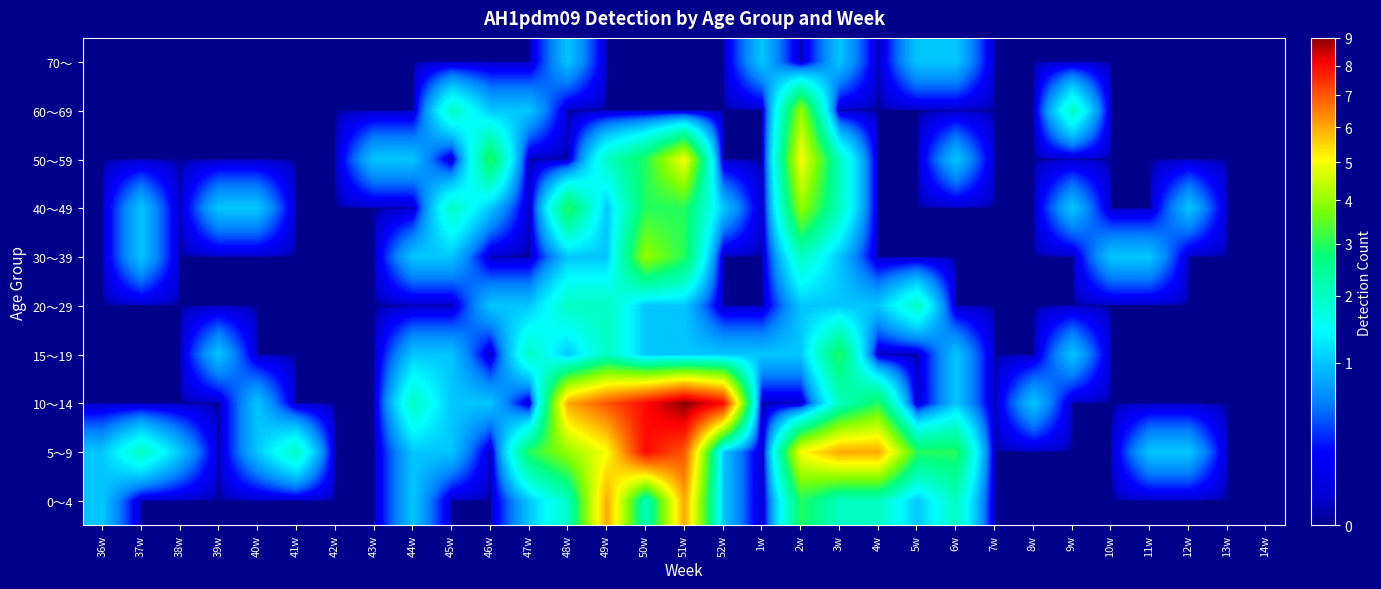

Reading left to right, list all the values displayed in this chart.

0～4: 36w=1	37w=0	38w=0	39w=0	40w=0	41w=0	42w=0	43w=0	44w=1	45w=0	46w=0	47w=1	48w=2	49w=6	50w=2	51w=6	52w=1	1w=0	2w=3	3w=2	4w=2	5w=1	6w=2	7w=0	8w=0	9w=0	10w=0	11w=0	12w=0	13w=0	14w=0
5～9: 36w=1	37w=2	38w=1	39w=0	40w=1	41w=2	42w=0	43w=0	44w=1	45w=1	46w=0	47w=3	48w=4	49w=5	50w=8	51w=7	52w=1	1w=0	2w=5	3w=6	4w=6	5w=3	6w=3	7w=0	8w=0	9w=0	10w=0	11w=1	12w=1	13w=0	14w=0
10～14: 36w=0	37w=0	38w=0	39w=0	40w=1	41w=0	42w=0	43w=0	44w=2	45w=1	46w=1	47w=0	48w=6	49w=7	50w=8	51w=9	52w=8	1w=0	2w=0	3w=2	4w=3	5w=0	6w=1	7w=0	8w=1	9w=0	10w=0	11w=0	12w=0	13w=0	14w=0
15～19: 36w=0	37w=0	38w=0	39w=1	40w=0	41w=0	42w=0	43w=0	44w=1	45w=1	46w=0	47w=2	48w=1	49w=2	50w=1	51w=1	52w=1	1w=1	2w=1	3w=3	4w=0	5w=0	6w=1	7w=0	8w=0	9w=1	10w=0	11w=0	12w=0	13w=0	14w=0
20～29: 36w=0	37w=0	38w=0	39w=0	40w=0	41w=0	42w=0	43w=0	44w=0	45w=0	46w=1	47w=1	48w=2	49w=2	50w=1	51w=1	52w=0	1w=0	2w=1	3w=1	4w=1	5w=2	6w=0	7w=0	8w=0	9w=0	10w=0	11w=0	12w=0	13w=0	14w=0
30～39: 36w=0	37w=1	38w=0	39w=0	40w=0	41w=0	42w=0	43w=0	44w=1	45w=1	46w=0	47w=0	48w=1	49w=1	50w=4	51w=3	52w=0	1w=0	2w=2	3w=1	4w=0	5w=0	6w=0	7w=0	8w=0	9w=0	10w=1	11w=1	12w=0	13w=0	14w=0
40～49: 36w=0	37w=1	38w=0	39w=1	40w=1	41w=0	42w=0	43w=0	44w=0	45w=2	46w=1	47w=0	48w=3	49w=1	50w=3	51w=3	52w=1	1w=0	2w=4	3w=2	4w=0	5w=0	6w=0	7w=0	8w=0	9w=1	10w=0	11w=0	12w=1	13w=0	14w=0
50～59: 36w=0	37w=0	38w=0	39w=0	40w=0	41w=0	42w=0	43w=1	44w=1	45w=0	46w=3	47w=0	48w=0	49w=2	50w=3	51w=5	52w=0	1w=0	2w=5	3w=2	4w=0	5w=0	6w=1	7w=0	8w=0	9w=0	10w=0	11w=0	12w=0	13w=0	14w=0
60～69: 36w=0	37w=0	38w=0	39w=0	40w=0	41w=0	42w=0	43w=0	44w=0	45w=2	46w=1	47w=1	48w=0	49w=0	50w=0	51w=0	52w=0	1w=0	2w=4	3w=0	4w=0	5w=0	6w=0	7w=0	8w=0	9w=2	10w=0	11w=0	12w=0	13w=0	14w=0
70～: 36w=0	37w=0	38w=0	39w=0	40w=0	41w=0	42w=0	43w=0	44w=0	45w=0	46w=0	47w=0	48w=1	49w=0	50w=0	51w=0	52w=0	1w=1	2w=0	3w=1	4w=0	5w=1	6w=1	7w=0	8w=0	9w=0	10w=0	11w=0	12w=0	13w=0	14w=0